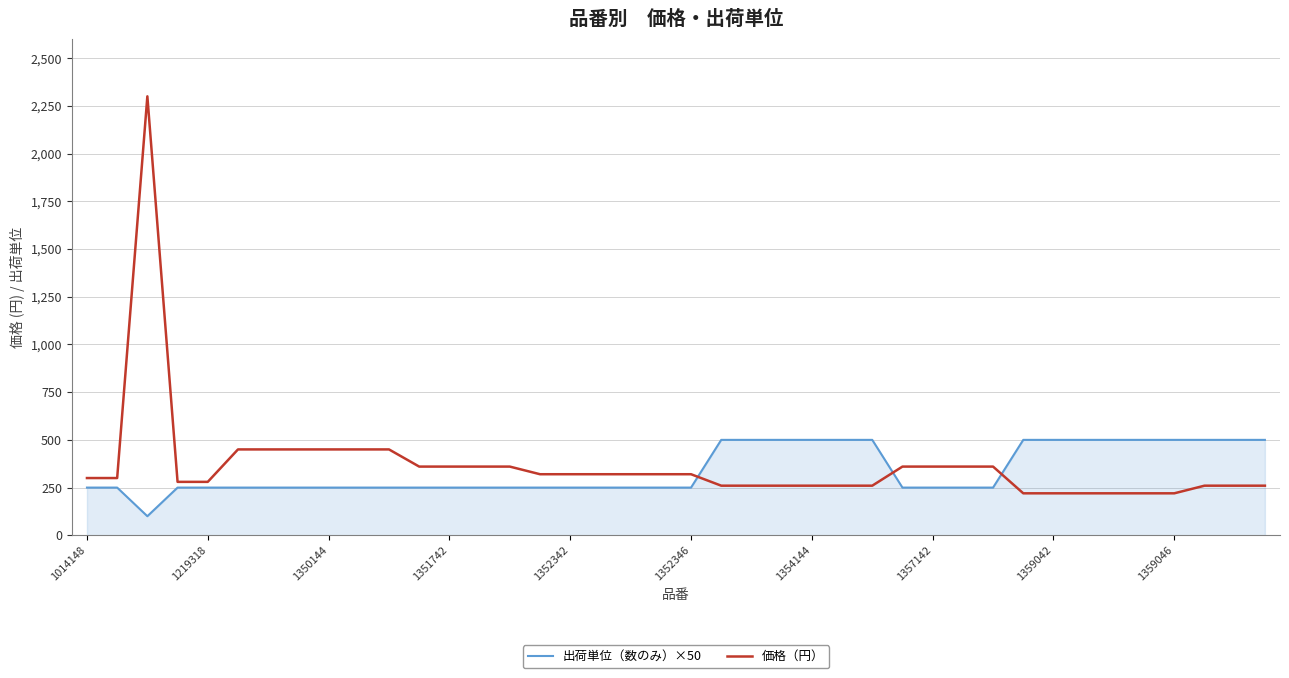

True or false: 出荷単位（数のみ）×50 and 価格（円） cross at least once.

True